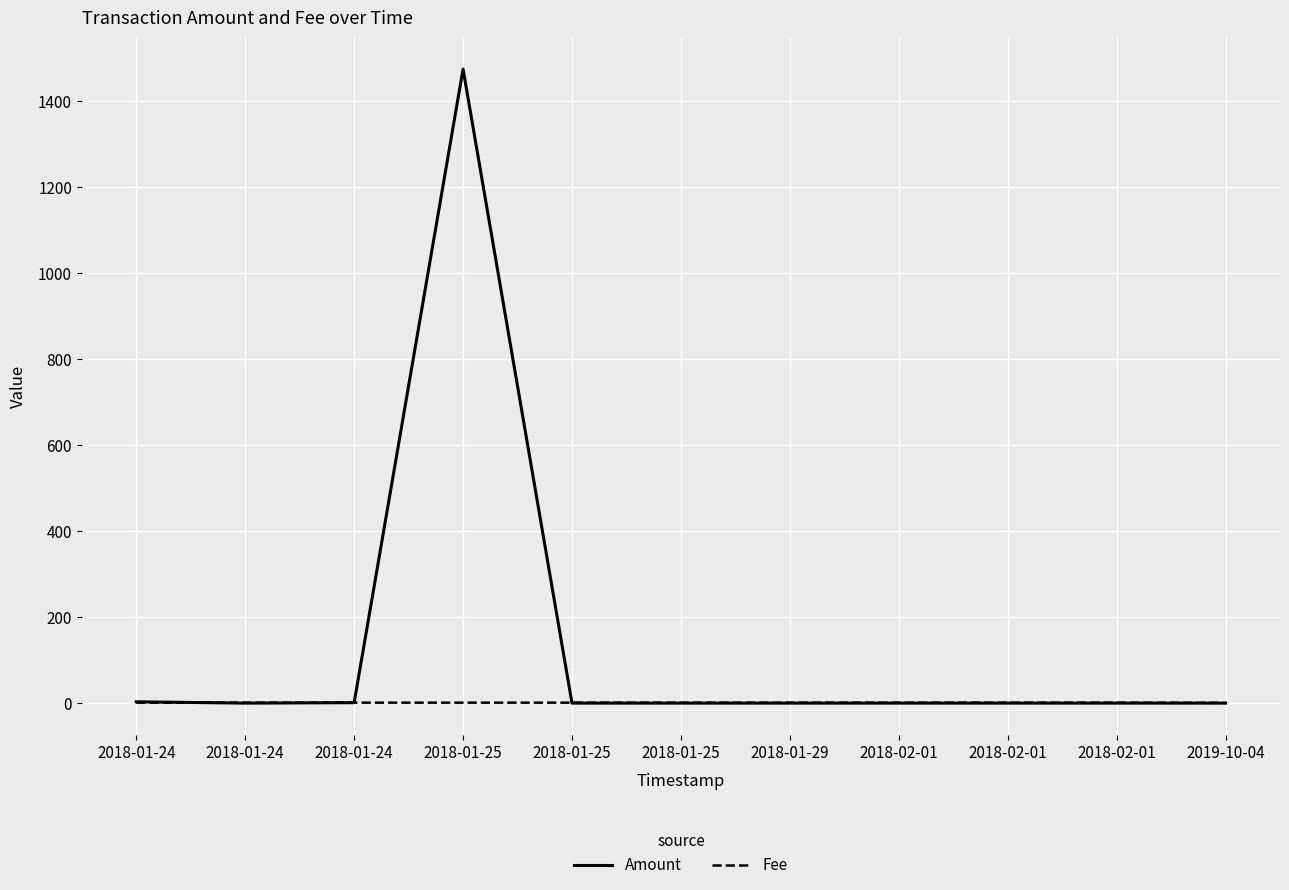

Does the chart display data point markers on the line(s)?

No